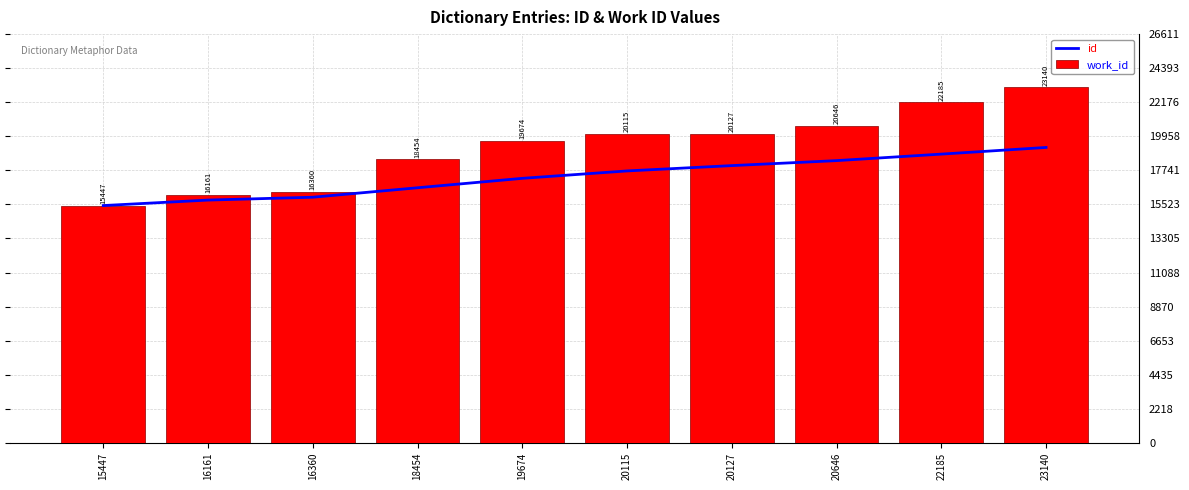

At how many categories does at least one series exceed 20784?

2